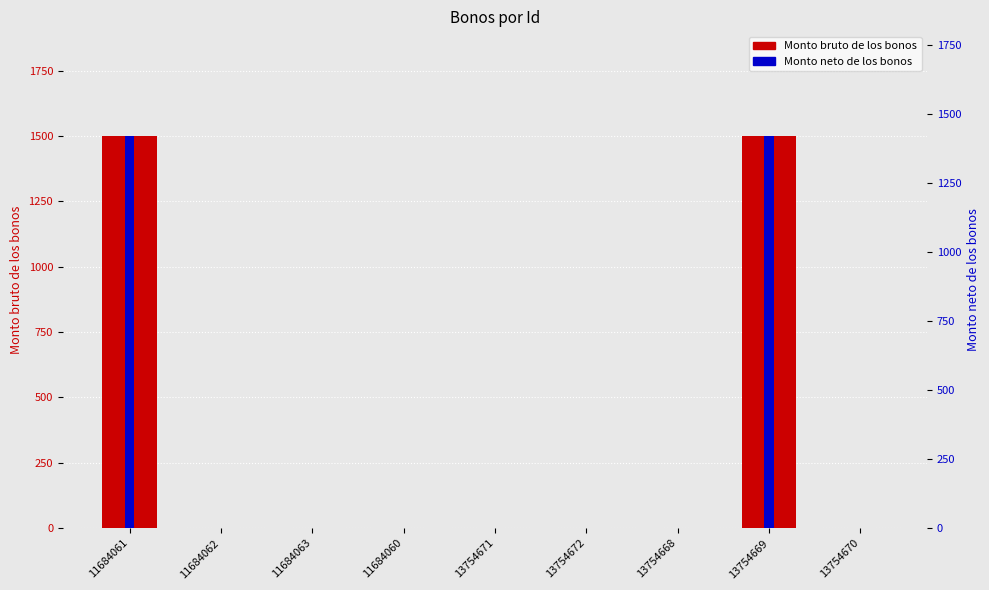

Reading left to right, what are all the values shown in this chart?

Monto bruto de los bonos: 11684061=1500	11684062=0	11684063=0	11684060=0	13754671=0	13754672=0	13754668=0	13754669=1500	13754670=0
Monto neto de los bonos: 11684061=1500	11684062=0	11684063=0	11684060=0	13754671=0	13754672=0	13754668=0	13754669=1500	13754670=0